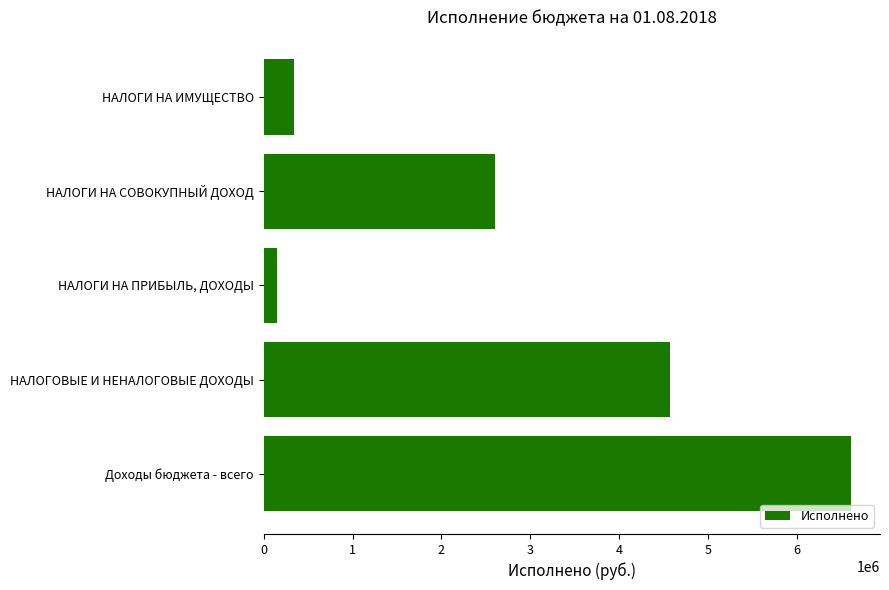

List the labels in order of value, largest first.

Доходы бюджета - всего, НАЛОГОВЫЕ И НЕНАЛОГОВЫЕ ДОХОДЫ, НАЛОГИ НА СОВОКУПНЫЙ ДОХОД, НАЛОГИ НА ИМУЩЕСТВО, НАЛОГИ НА ПРИБЫЛЬ, ДОХОДЫ